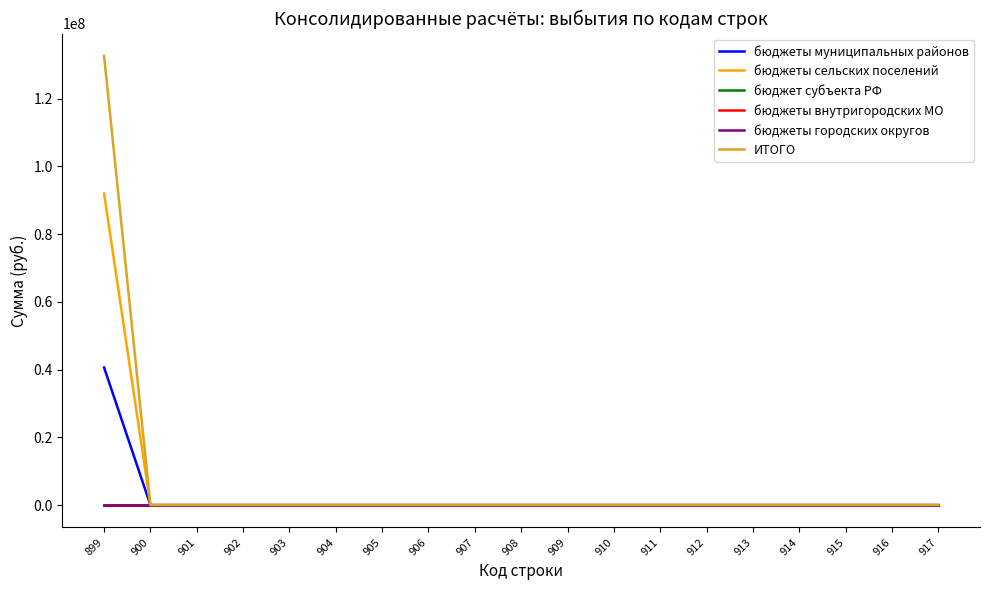

True or false: бюджеты сельских поселений and бюджеты муниципальных районов intersect in this chart.

False